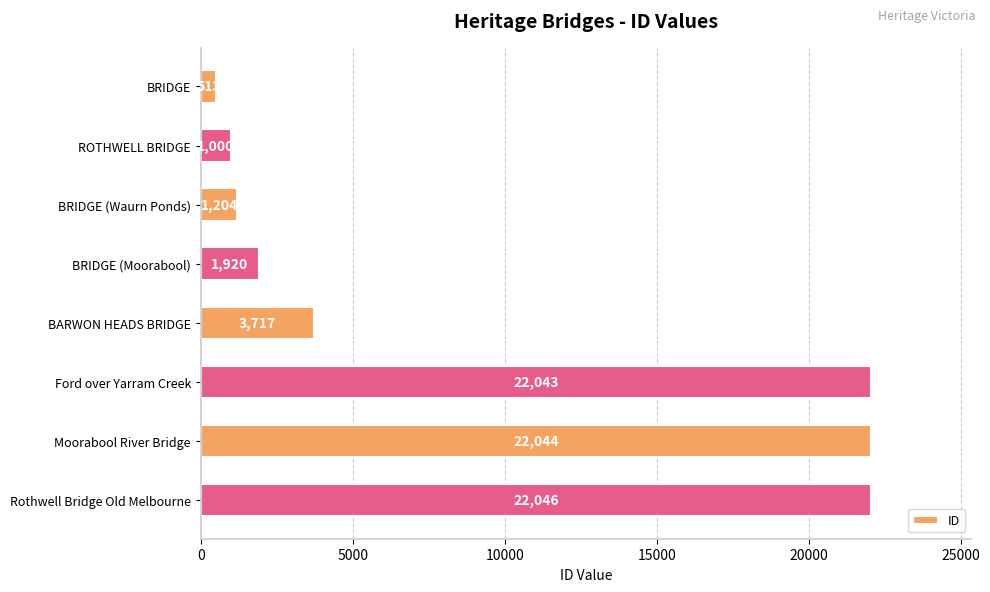

Which category has the highest value across all series?

Rothwell Bridge Old Melbourne